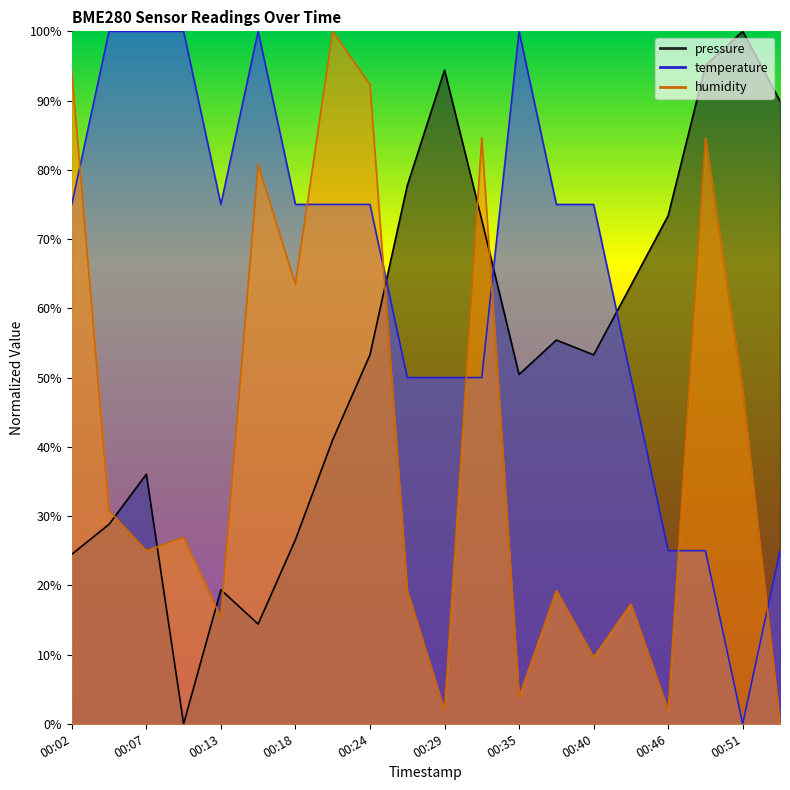

Rank the series by their maximum value, from highest to lowest.

pressure, temperature, humidity